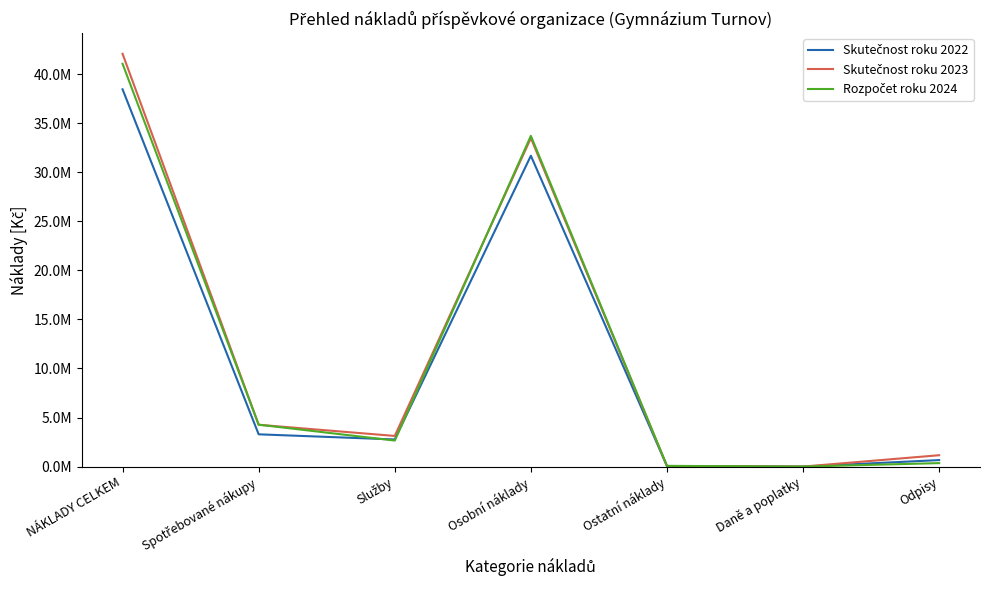

Reading left to right, list all the values displayed in this chart.

Skutečnost roku 2022: NÁKLADY CELKEM=38459300.0	Spotřebované nákupy=3289419.0	Služby=2764136.0	Osobní náklady=31686666.0	Ostatní náklady=57398.0	Daně a poplatky=0.0	Odpisy=661681.0
Skutečnost roku 2023: NÁKLADY CELKEM=42079455.5	Spotřebované nákupy=4262355.0	Služby=3123685.5	Osobní náklady=33484173.0	Ostatní náklady=50818.0	Daně a poplatky=0.0	Odpisy=1158424.0
Rozpočet roku 2024: NÁKLADY CELKEM=41063738.6	Spotřebované nákupy=4271000.0	Služby=2651982.0	Osobní náklady=33714891.6	Ostatní náklady=73160.0	Daně a poplatky=0.0	Odpisy=352705.0